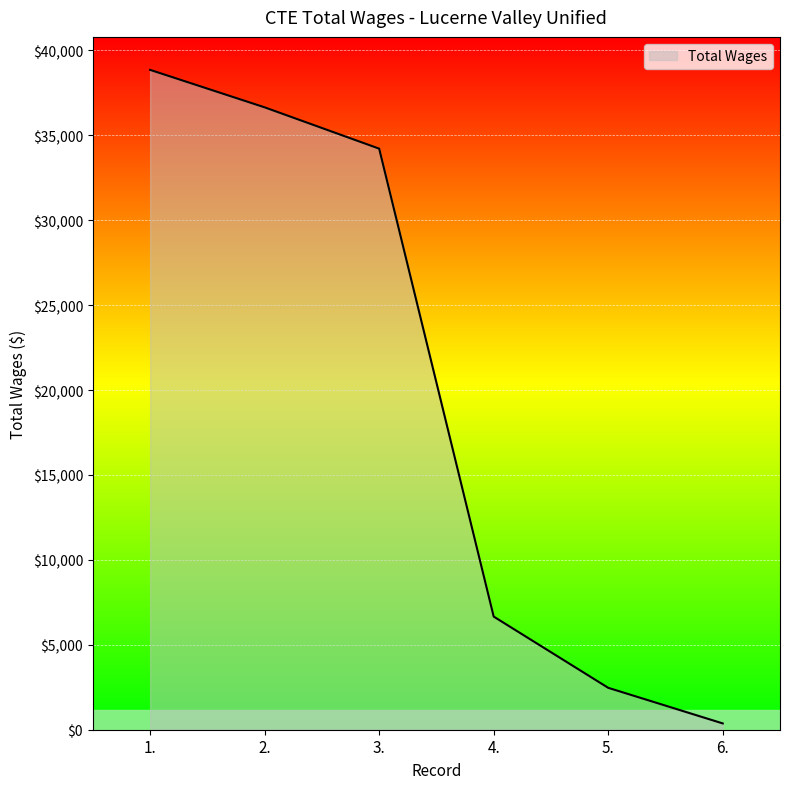

Reading left to right, transcribe all the data shown in this chart.

1.=38852	2.=36646	3.=34214	4.=6662	5.=2467	6.=371